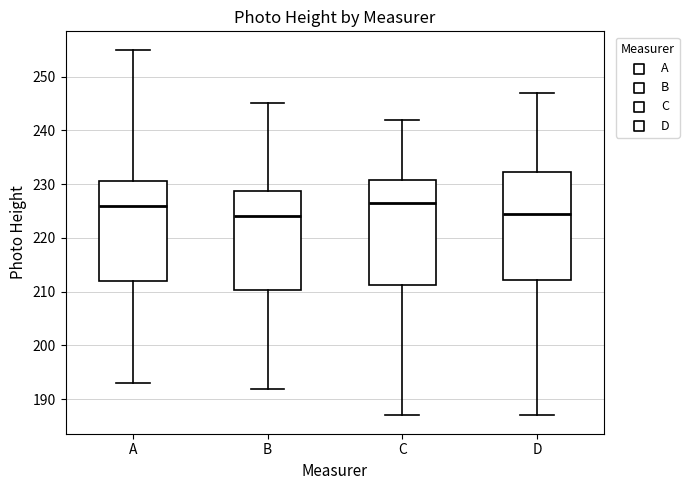

Where is the lower edge of the box for C on the y-axis? The values are not printed on the chart, so give them approximately, as read against the axis.

211